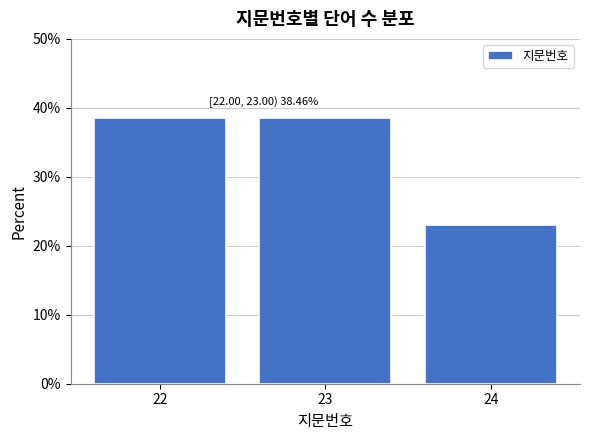

Reading left to right, list all the values displayed in this chart.

22=38.5	23=38.5	24=23.1